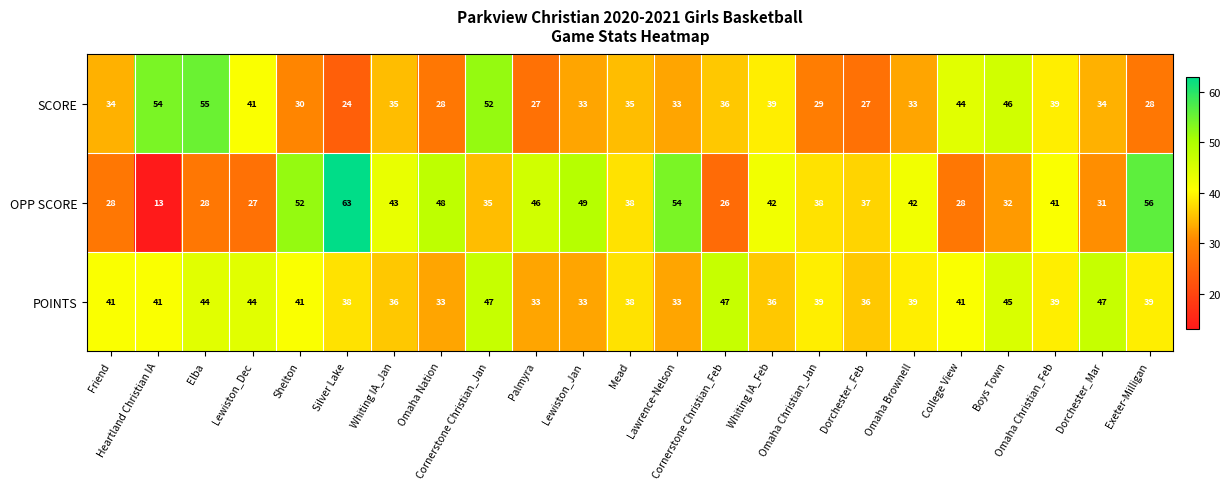

Rank the series by their maximum value, from highest to lowest.

OPP SCORE, SCORE, POINTS